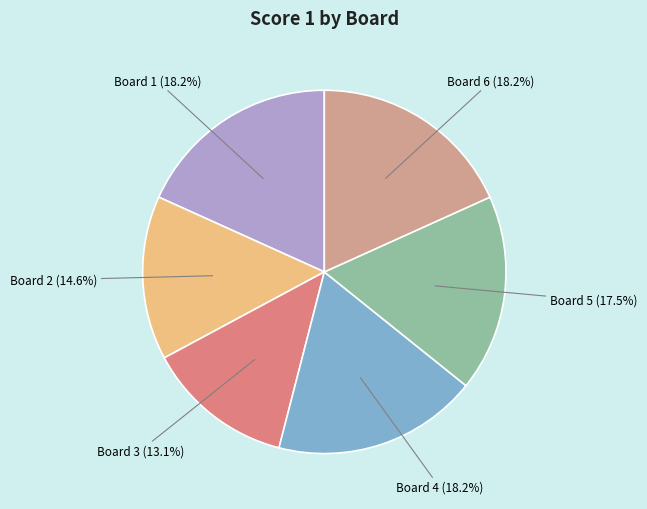

How many slices are in this pie chart?

6